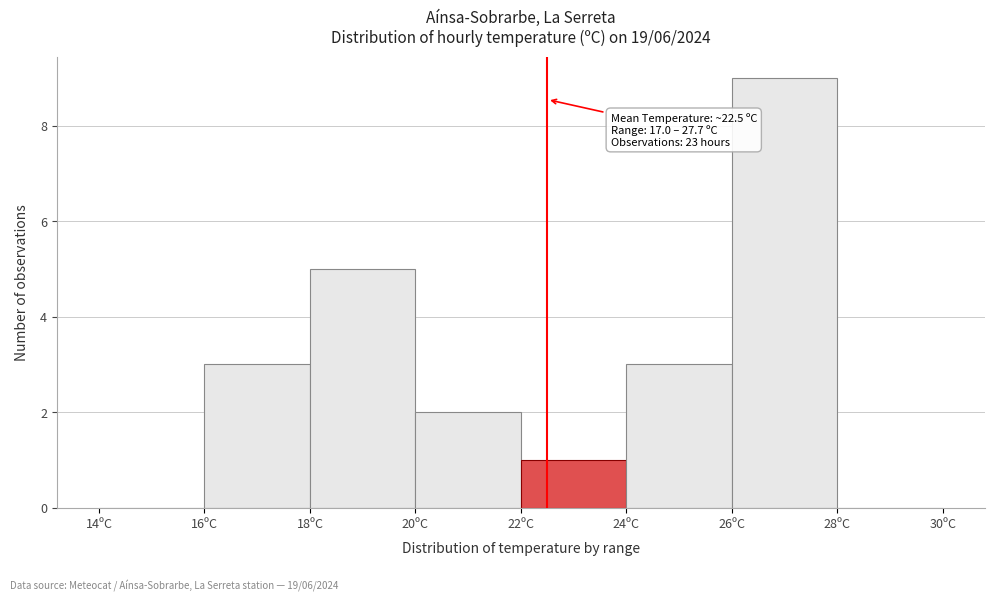

Over which range of the x-axis is the bar tallest?

26 to 28